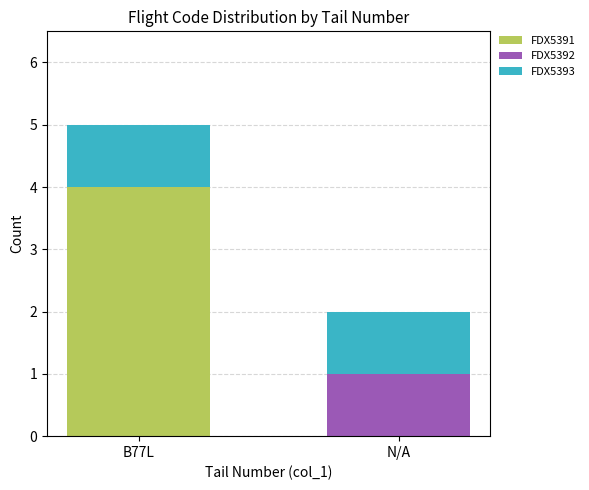

Reading left to right, what are the values for FDX5391?

B77L=4	N/A=0